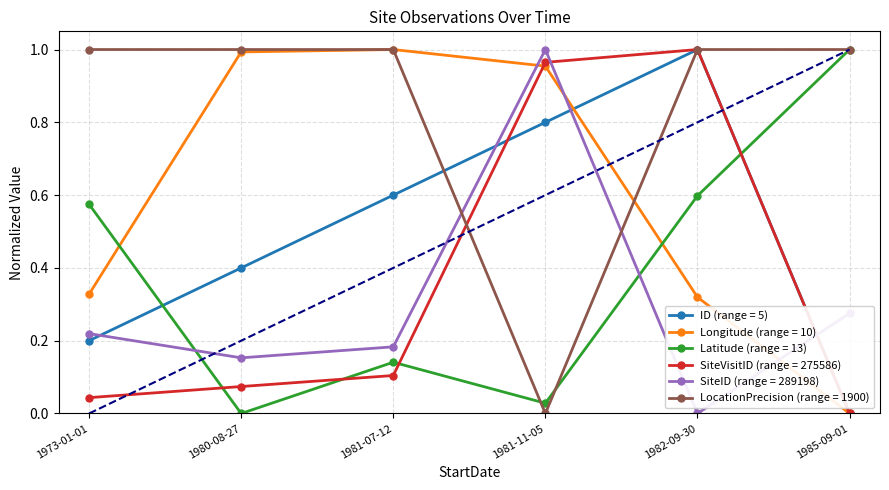

The value of LocationPrecision (range = 1900) at 1980-08-27 is 1.0. True or false?

True